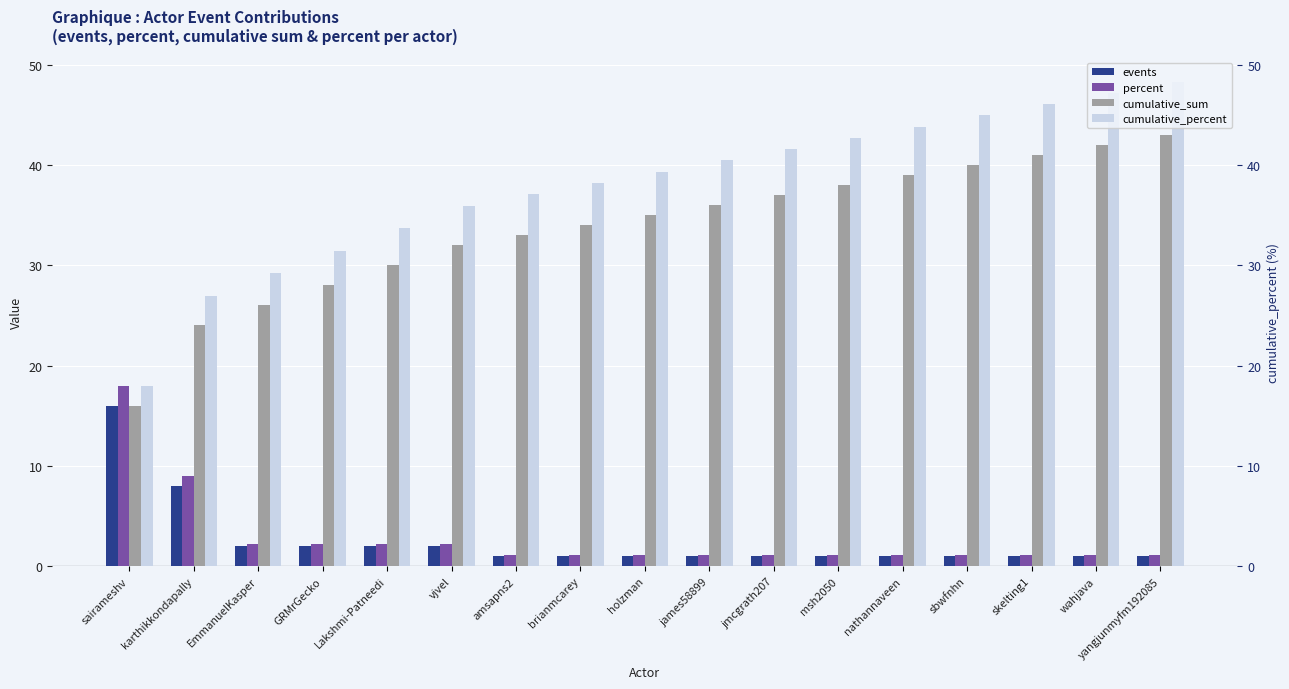

Rank the series by their maximum value, from lowest to highest.

events, percent, cumulative_sum, cumulative_percent